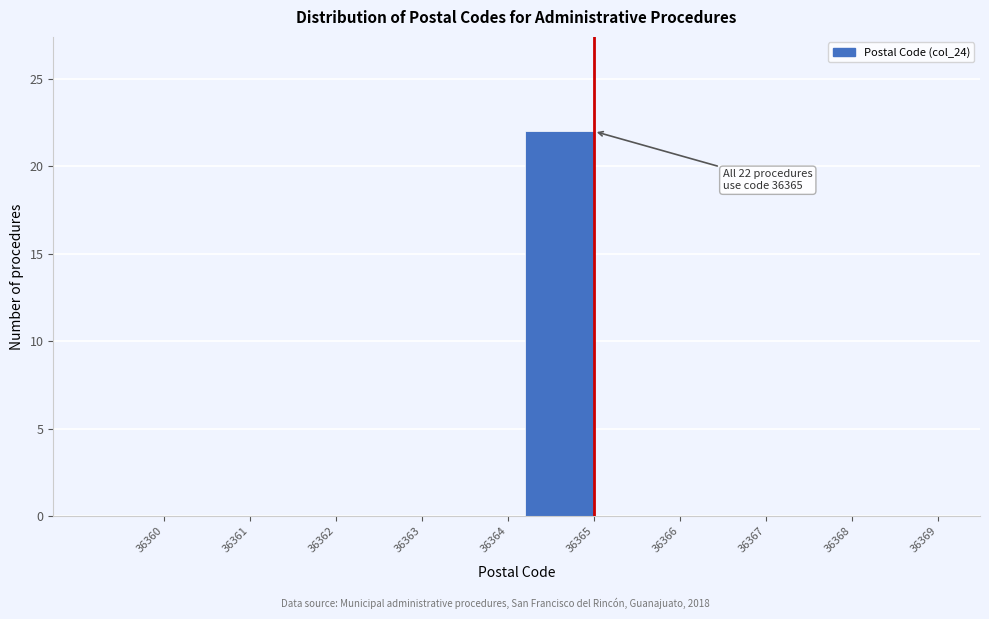

Reading left to right, list all the values displayed in this chart.

36360=0	36361=0	36362=0	36363=0	36364=0	36365=22	36366=0	36367=0	36368=0	36369=0